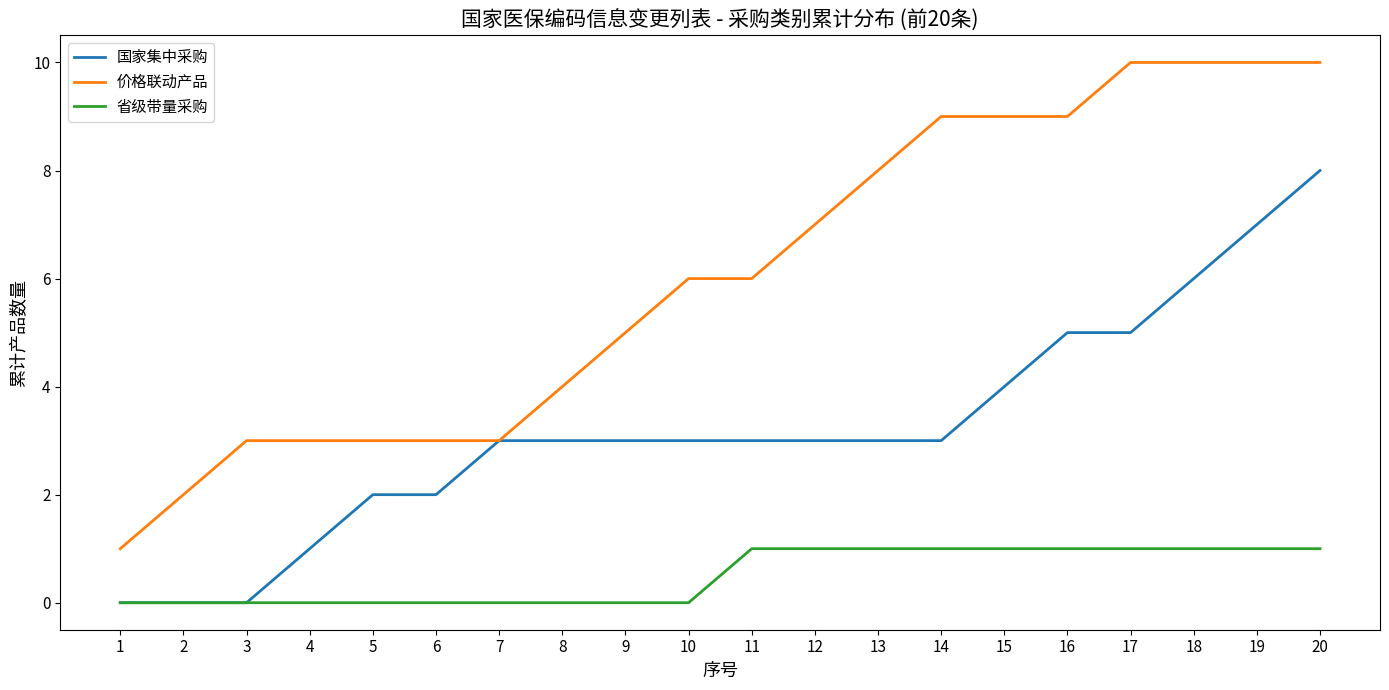

Rank the series at 19 from lowest to highest value.

省级带量采购, 国家集中采购, 价格联动产品